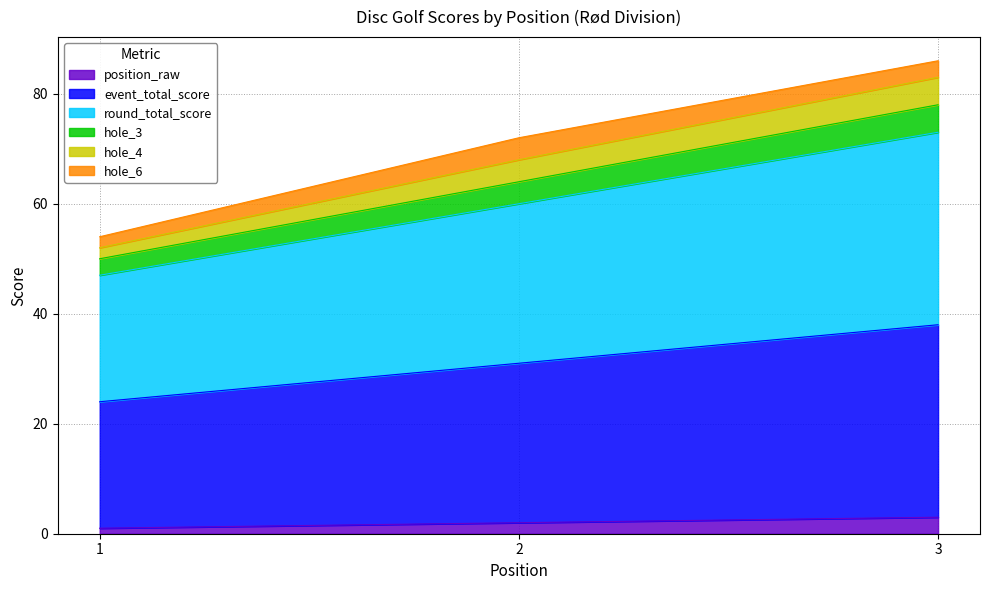

Between 2 and 3, which is larger?

3